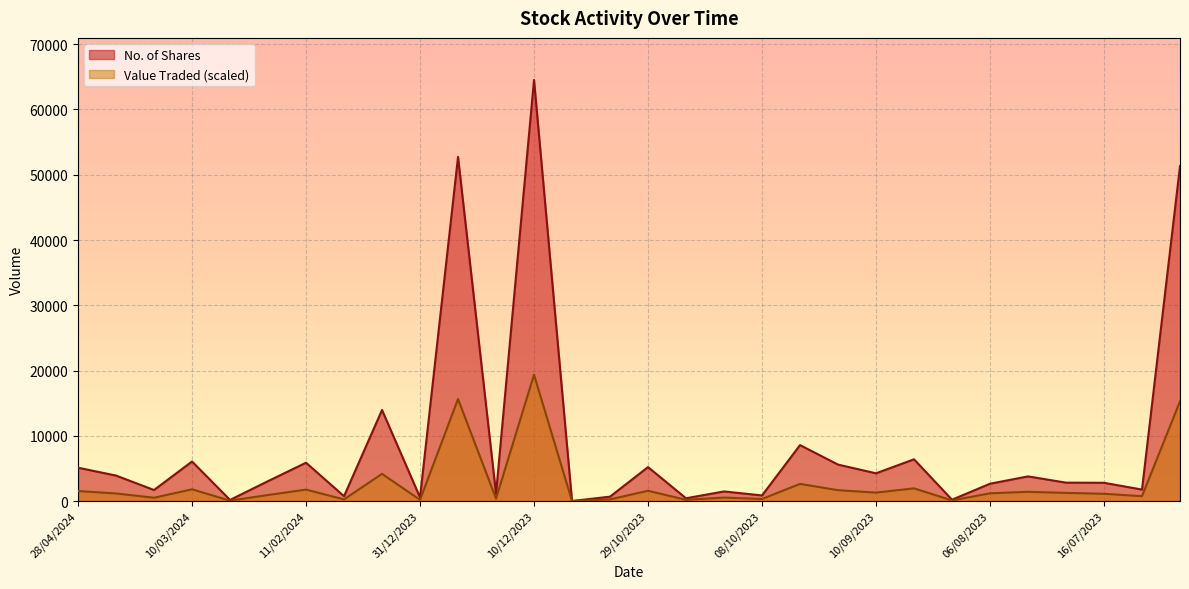

Does the chart display data point markers on the line(s)?

No